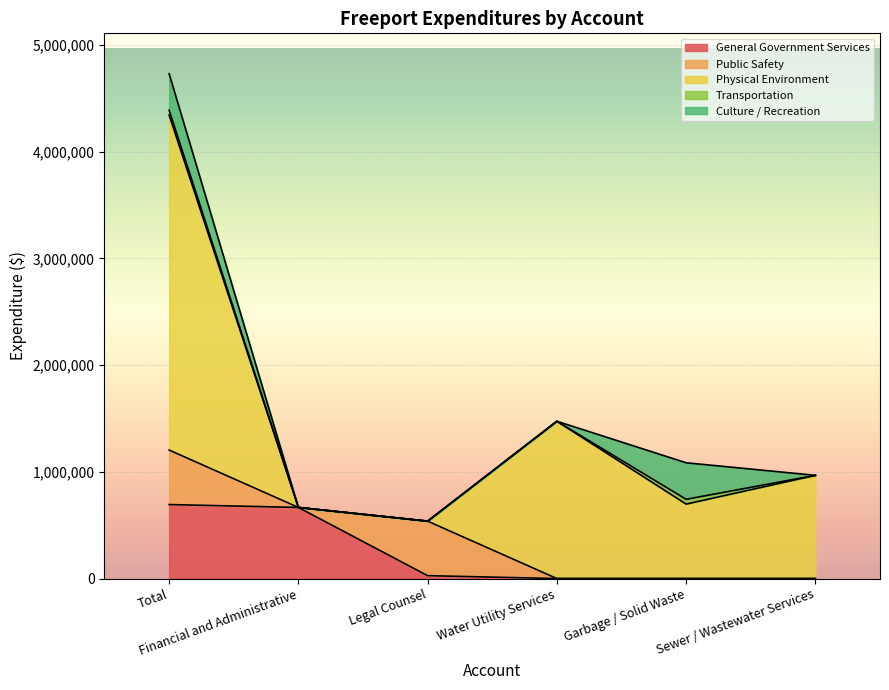

Reading right to left, transcribe all the data shown in this chart.

General Government Services: Sewer / Wastewater Services=0	Garbage / Solid Waste=0	Water Utility Services=0	Legal Counsel=27081	Financial and Administrative=666142	Total=693223
Public Safety: Sewer / Wastewater Services=0	Garbage / Solid Waste=0	Water Utility Services=0	Legal Counsel=510678	Financial and Administrative=0	Total=510678
Physical Environment: Sewer / Wastewater Services=967000	Garbage / Solid Waste=697660	Water Utility Services=1473640	Legal Counsel=0	Financial and Administrative=0	Total=3138300
Transportation: Sewer / Wastewater Services=0	Garbage / Solid Waste=44932	Water Utility Services=0	Legal Counsel=0	Financial and Administrative=0	Total=44932
Culture / Recreation: Sewer / Wastewater Services=0	Garbage / Solid Waste=341949	Water Utility Services=0	Legal Counsel=0	Financial and Administrative=0	Total=341949